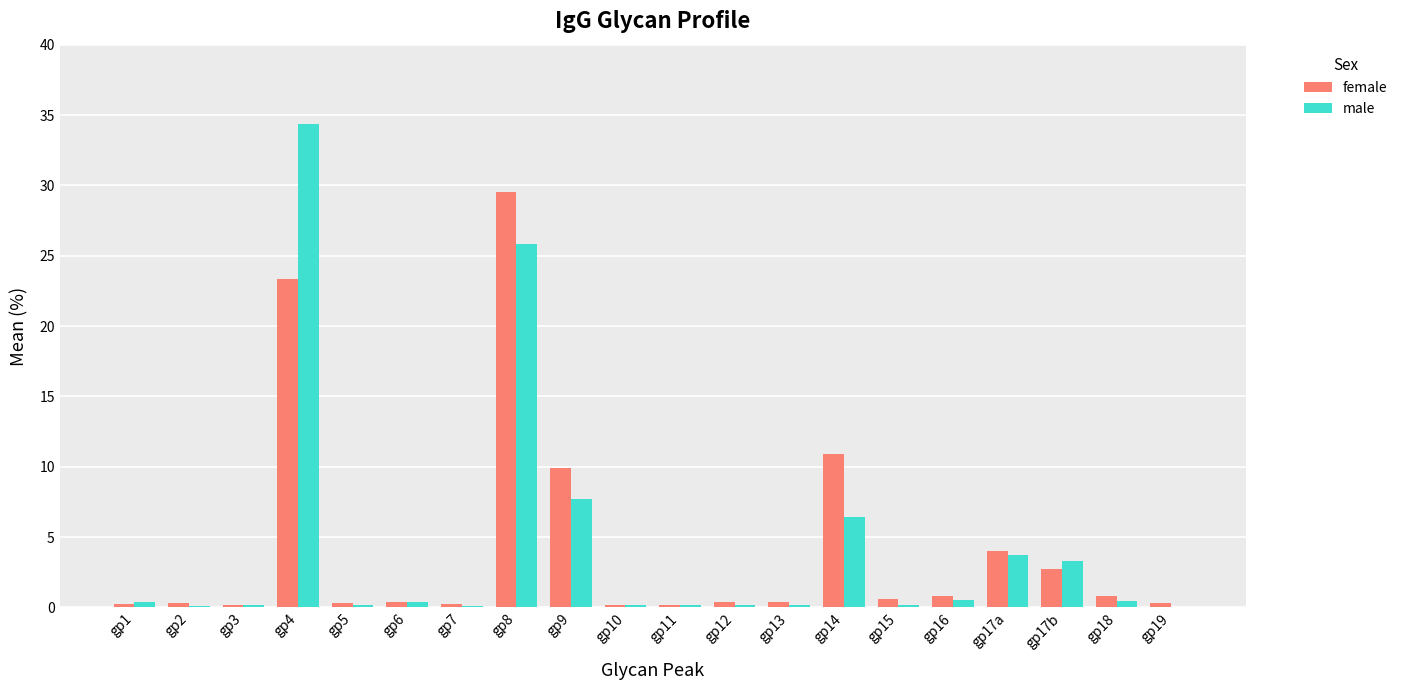

Is it true that female equals 9.9 at gp9?

True